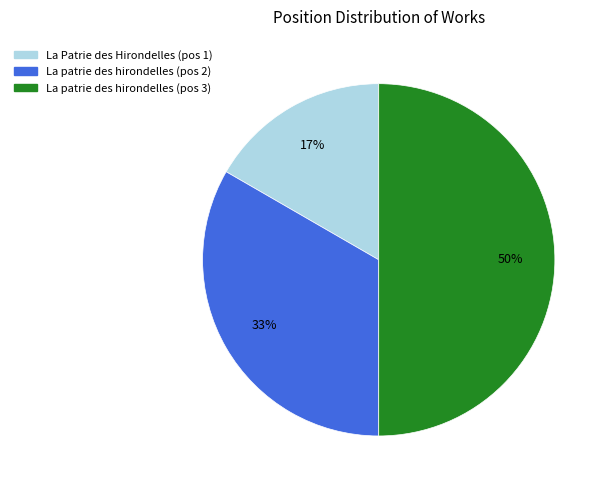

To the nearest percent, what is the difference between the largest and smallest slice percentages?

33%